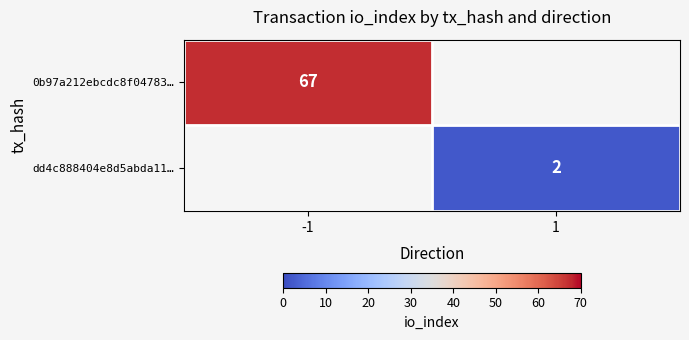

The dd4c888404e8d5abda11… series shows 3 at 1. True or false?

False